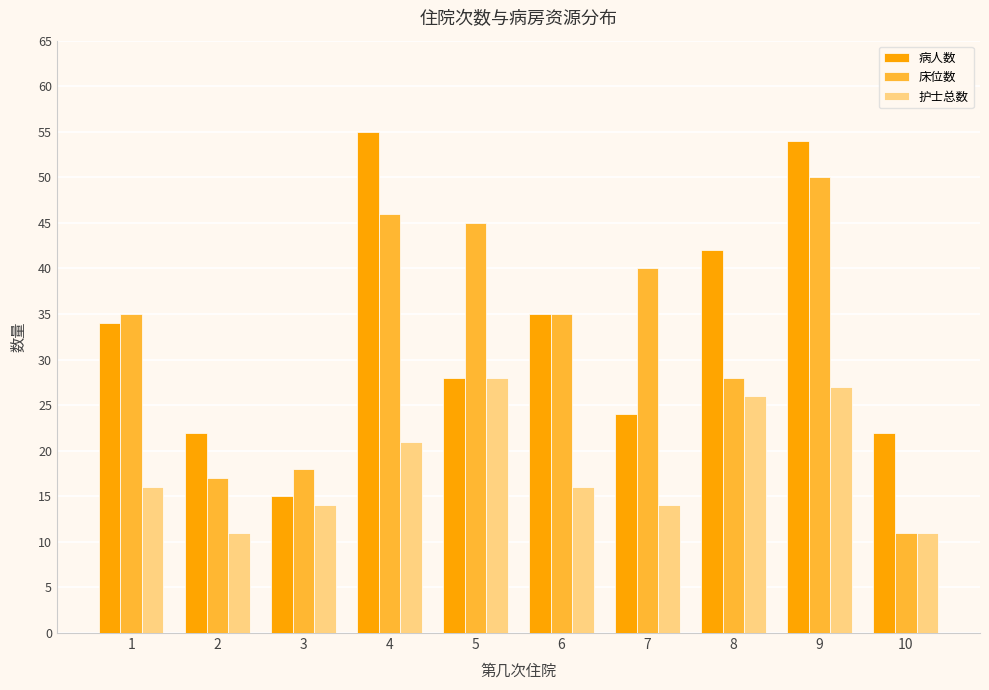

Reading right to left, extract all data points from this chart.

病人数: 10=22	9=54	8=42	7=24	6=35	5=28	4=55	3=15	2=22	1=34
床位数: 10=11	9=50	8=28	7=40	6=35	5=45	4=46	3=18	2=17	1=35
护士总数: 10=11	9=27	8=26	7=14	6=16	5=28	4=21	3=14	2=11	1=16